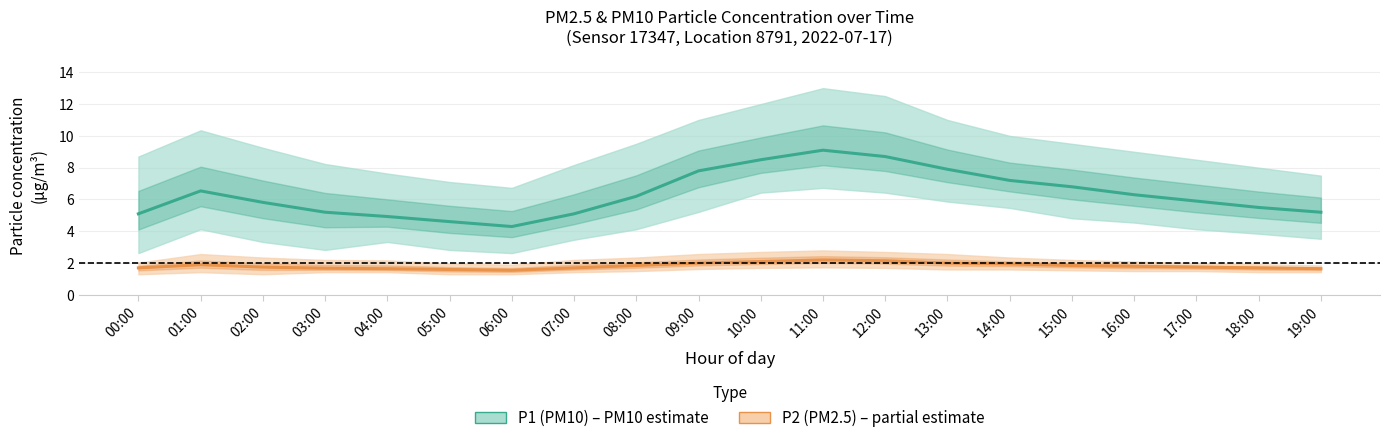

At 04:00, list the series in order from largest to smallest.

P1 (PM10) mean, P2 (PM2.5) mean